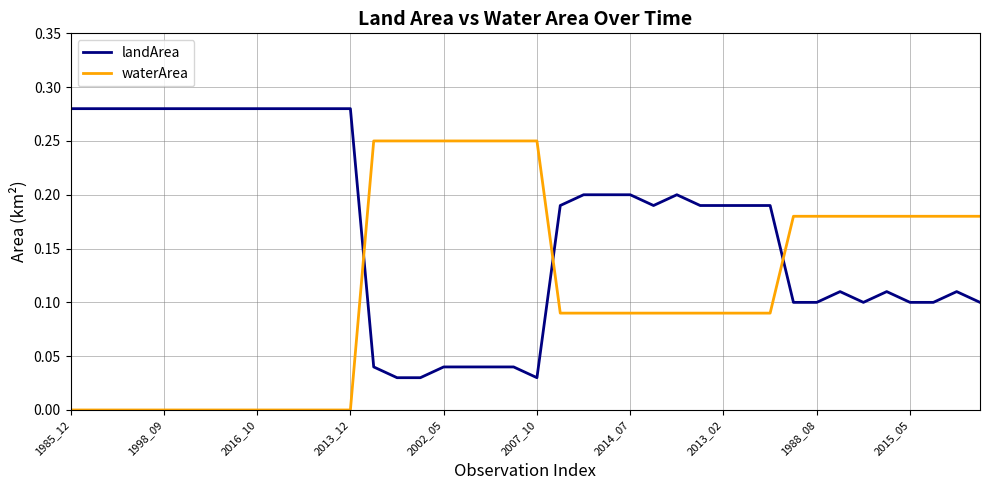

At how many categories does at least one series exceed 0?

40